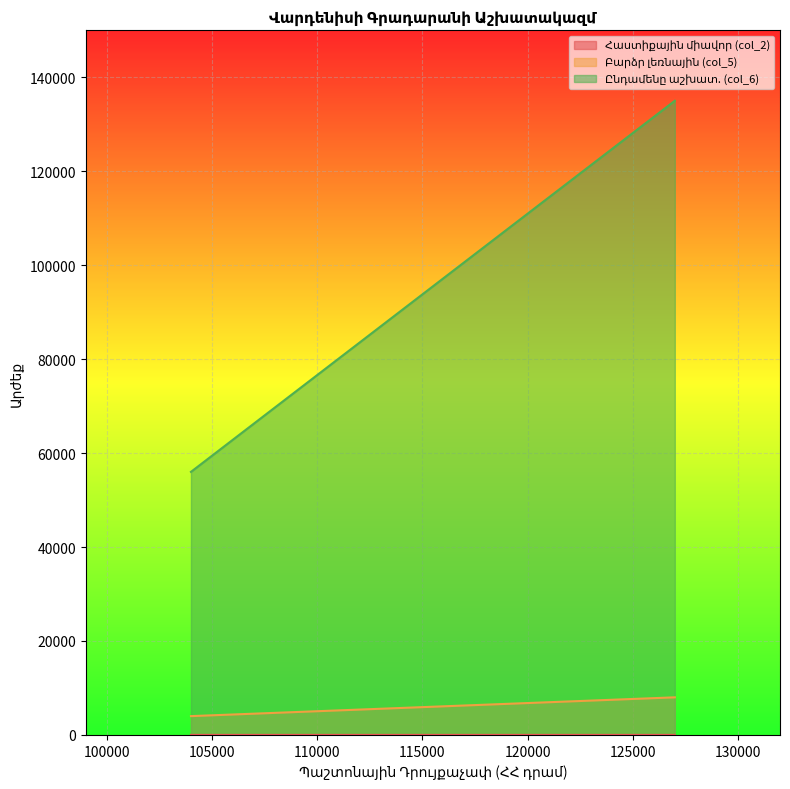

What are all the series names shown in the legend?

Հաստիքային միավոր (col_2), Բարձր լեռնային (col_5), Ընդամենը աշխատ. (col_6)